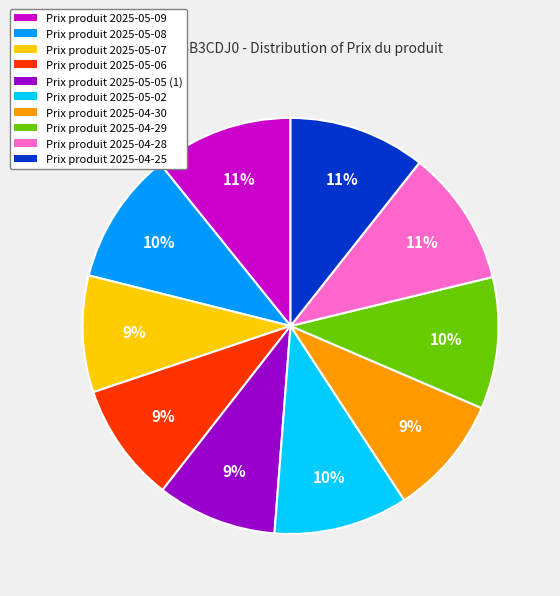

Does any single category account for the majority?

No